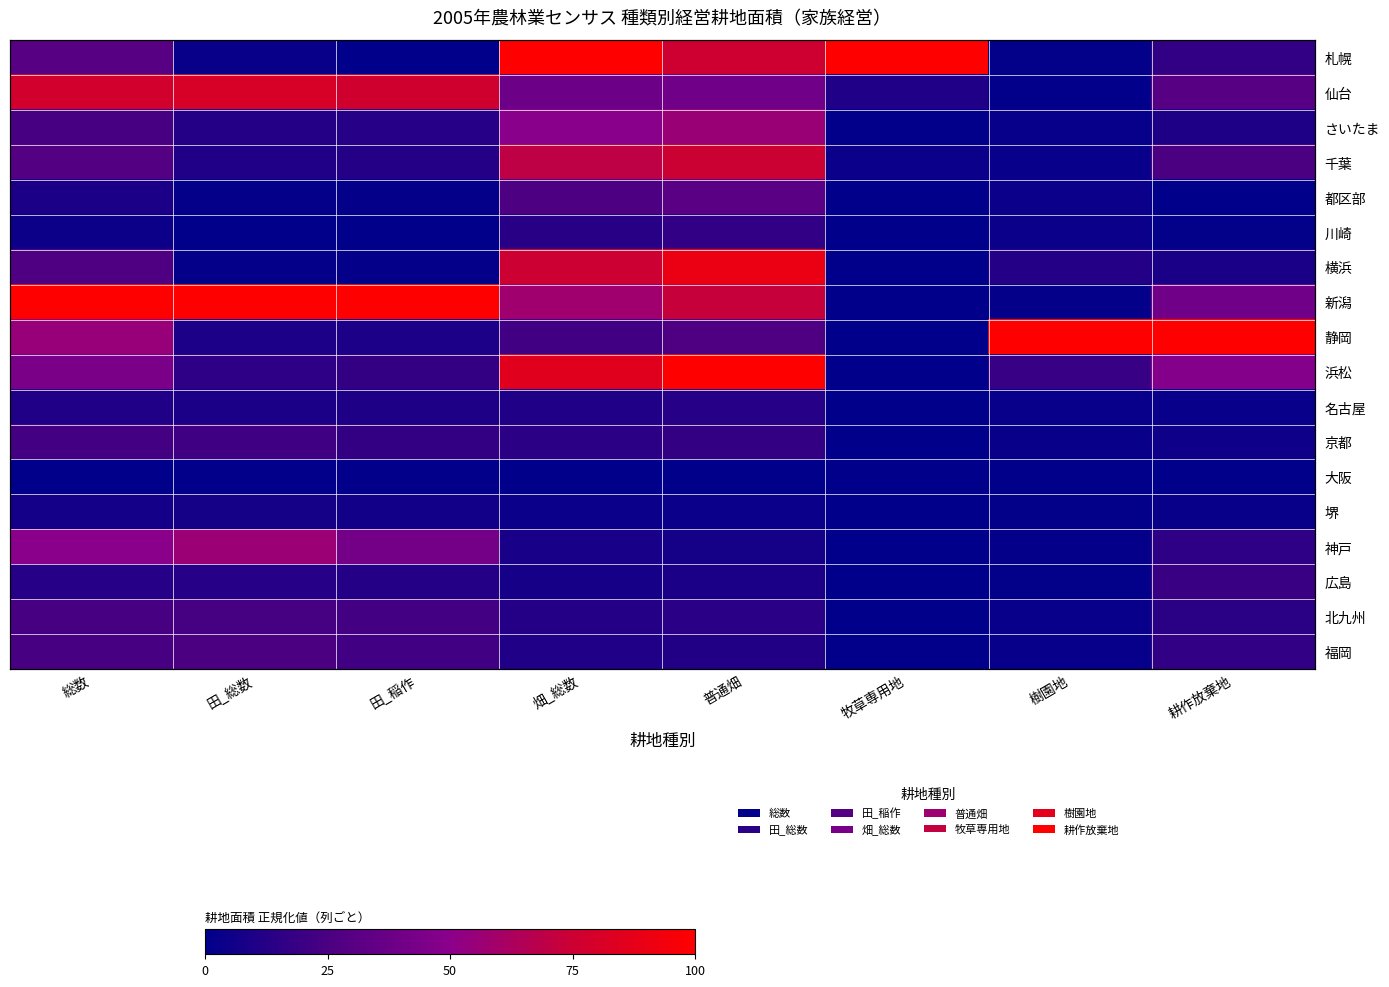

List the series in order of their peak value, highest first.

札幌, 新潟, 静岡, 浜松, 横浜, 仙台, 千葉, 神戸, さいたま, 都区部, 福岡, 北九州, 京都, 広島, 川崎, 名古屋, 堺, 大阪